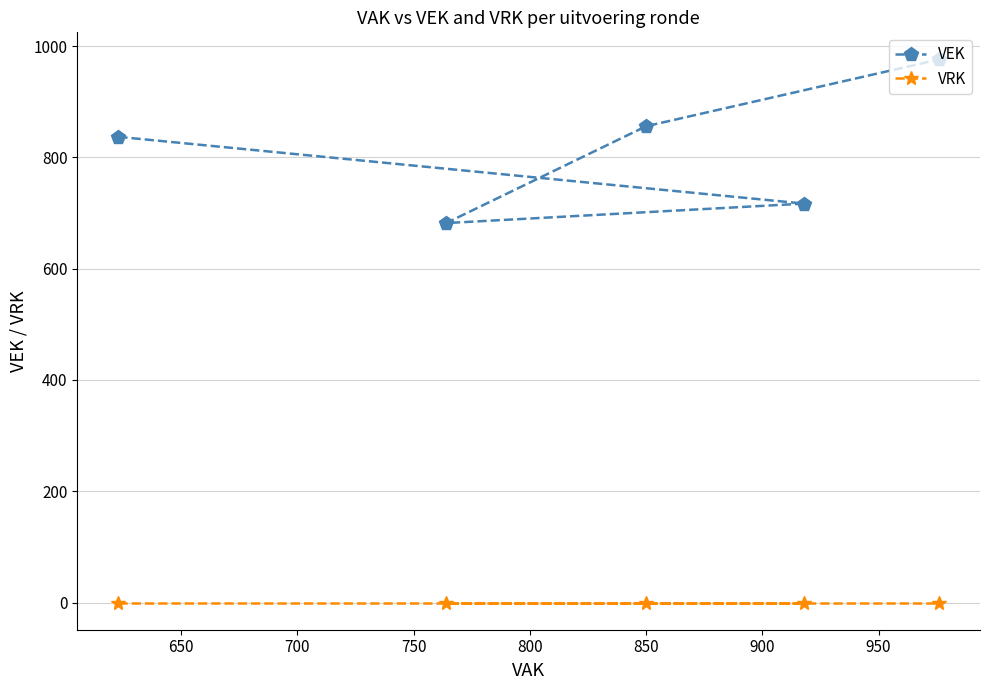

True or false: VRK and VEK cross at least once.

False